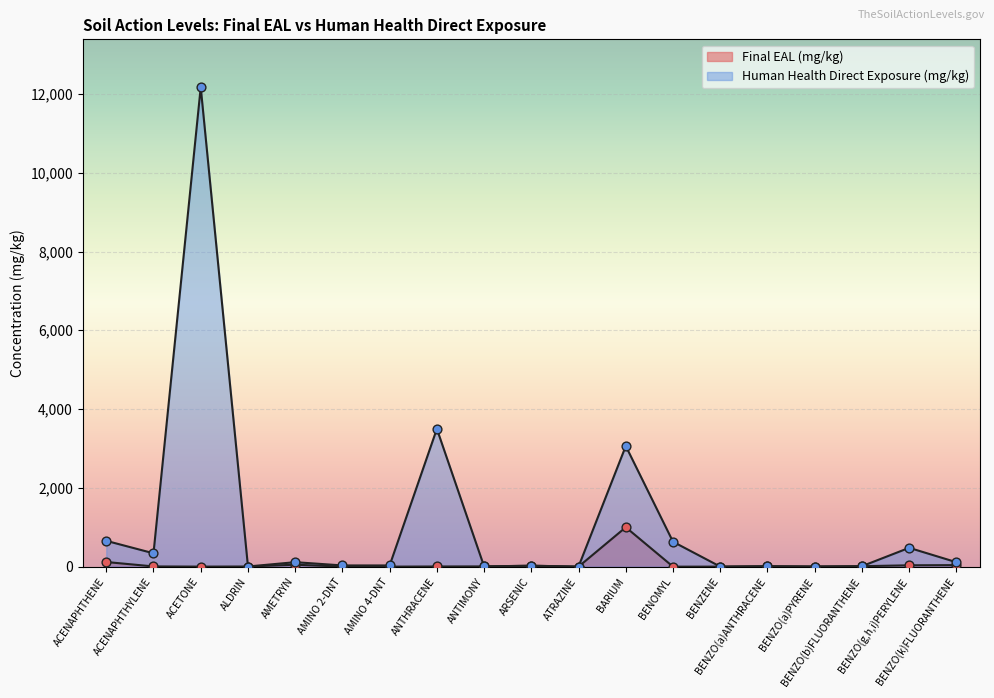

Which series has the largest total across all categories?

Human Health Direct Exposure (mg/kg)